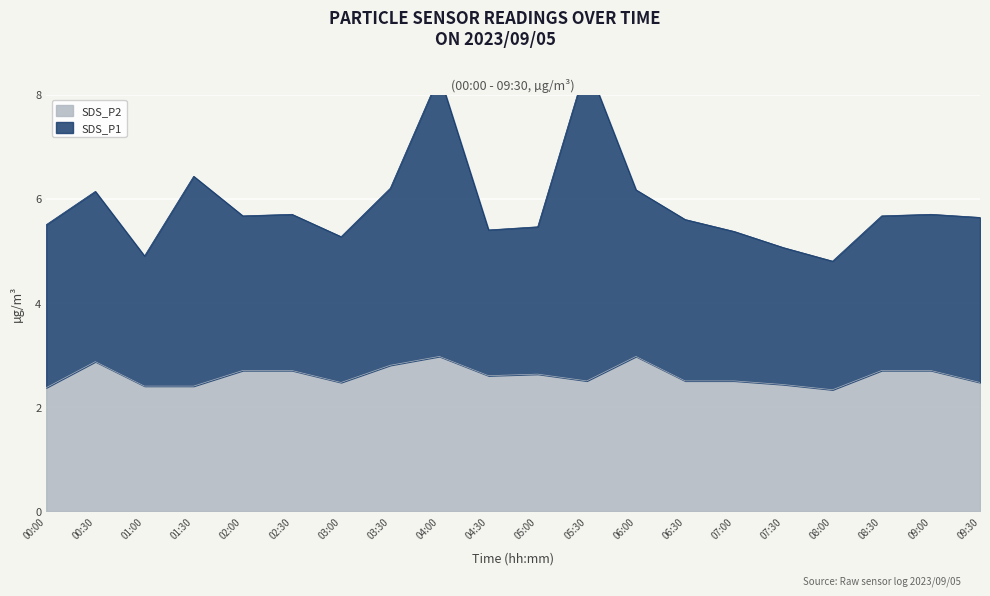

What is the minimum value for SDS_P1?

4.8